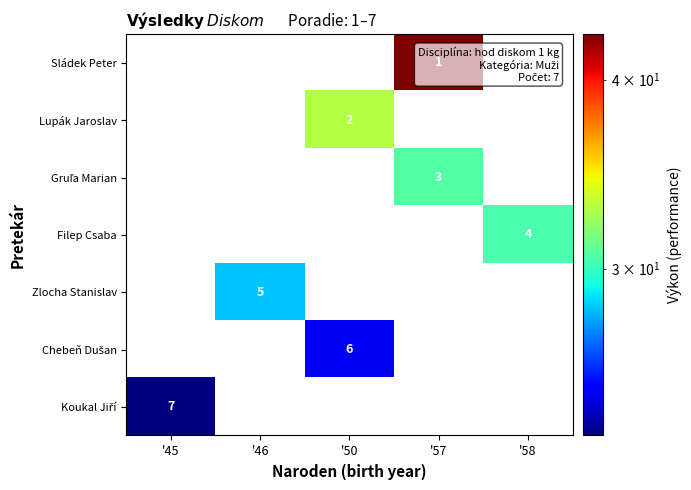

True or false: Filep Csaba has a value of 4 at '58.

True